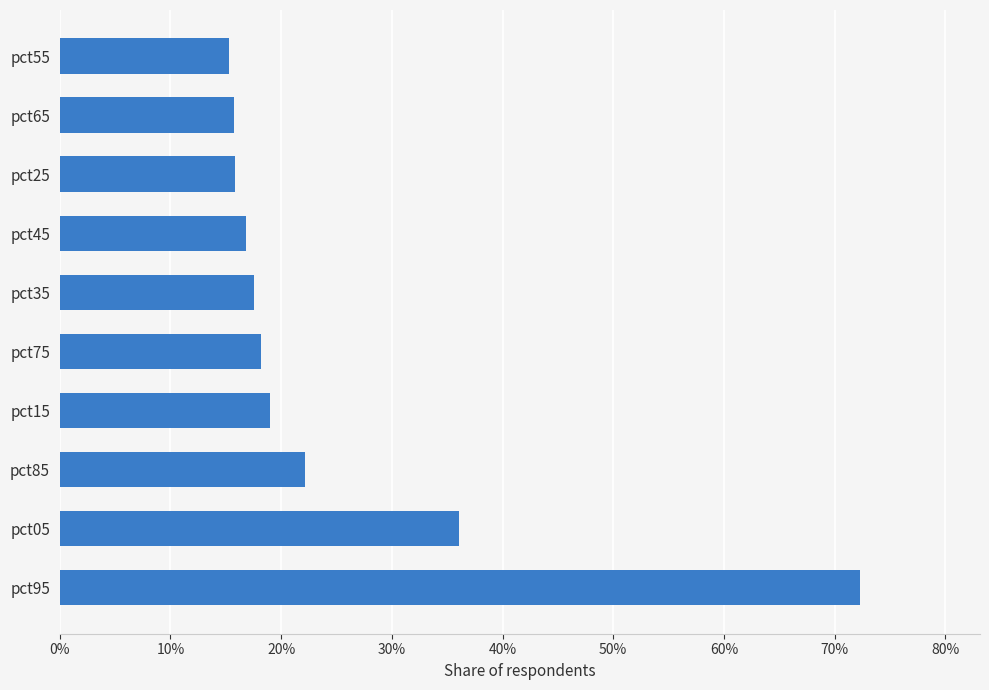

What is the greatest value displayed?

0.7